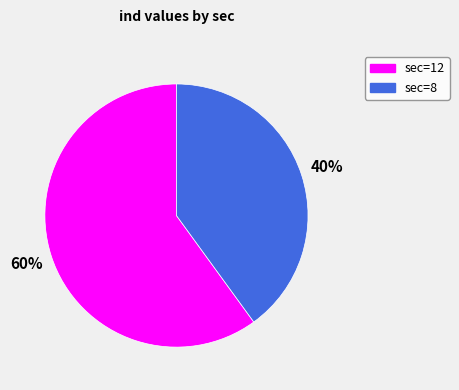

To the nearest percent, what is the average slice percentage?

50%